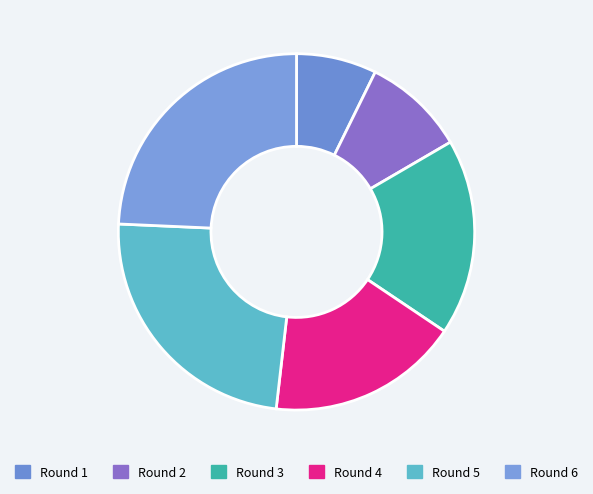

Does Round 5 represent more than half of the total?

No